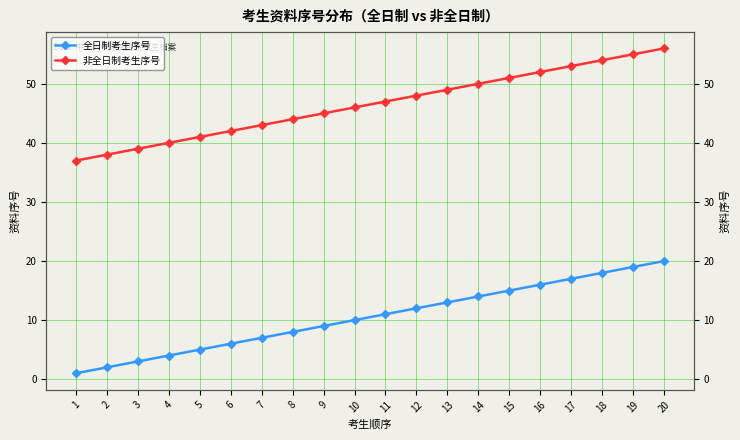

What is the maximum value shown in the chart?

56